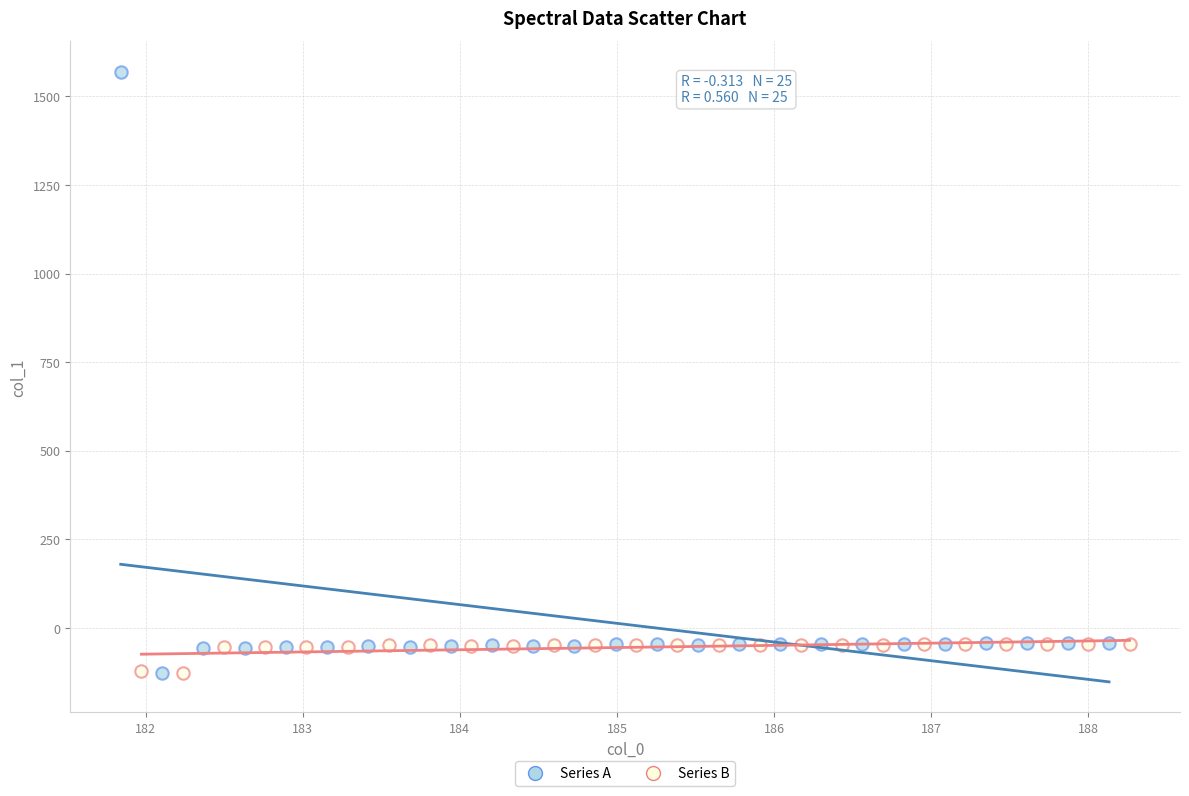

Which series has the widest spread of Y values?

Series A